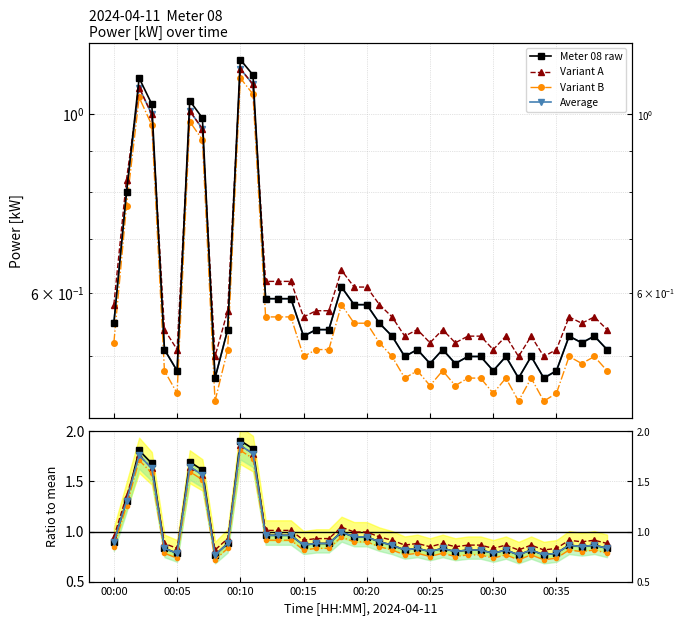

Where is Variant B nearest to the value 1?

18